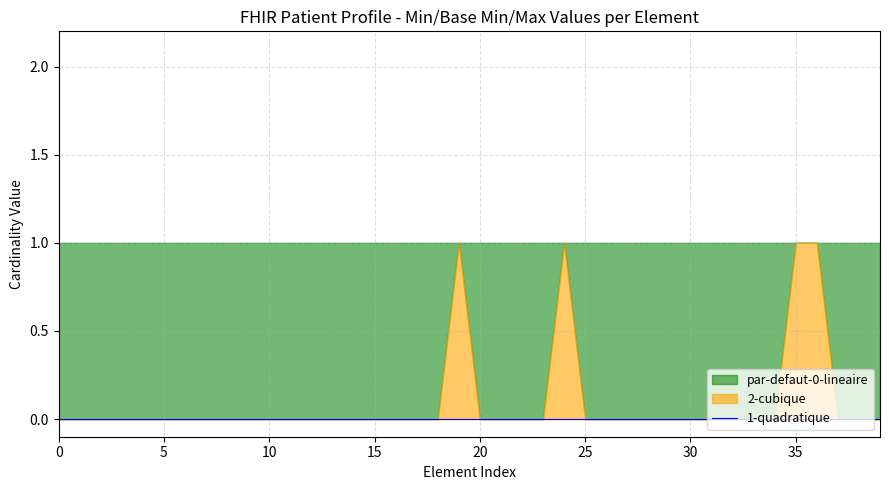

At how many categories does at least one series exceed 0?

40